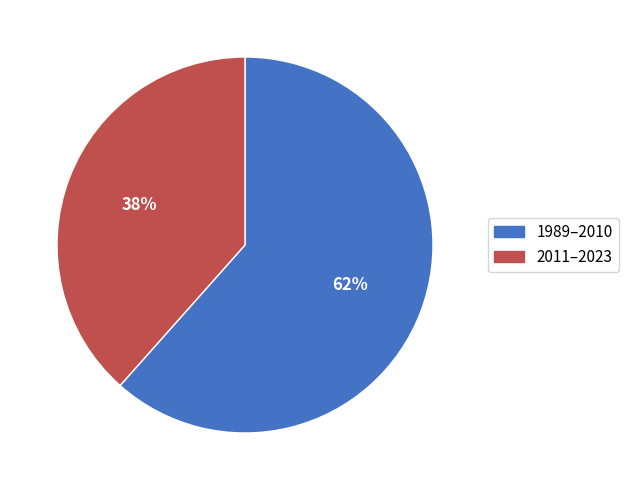

Does any single category account for the majority?

Yes